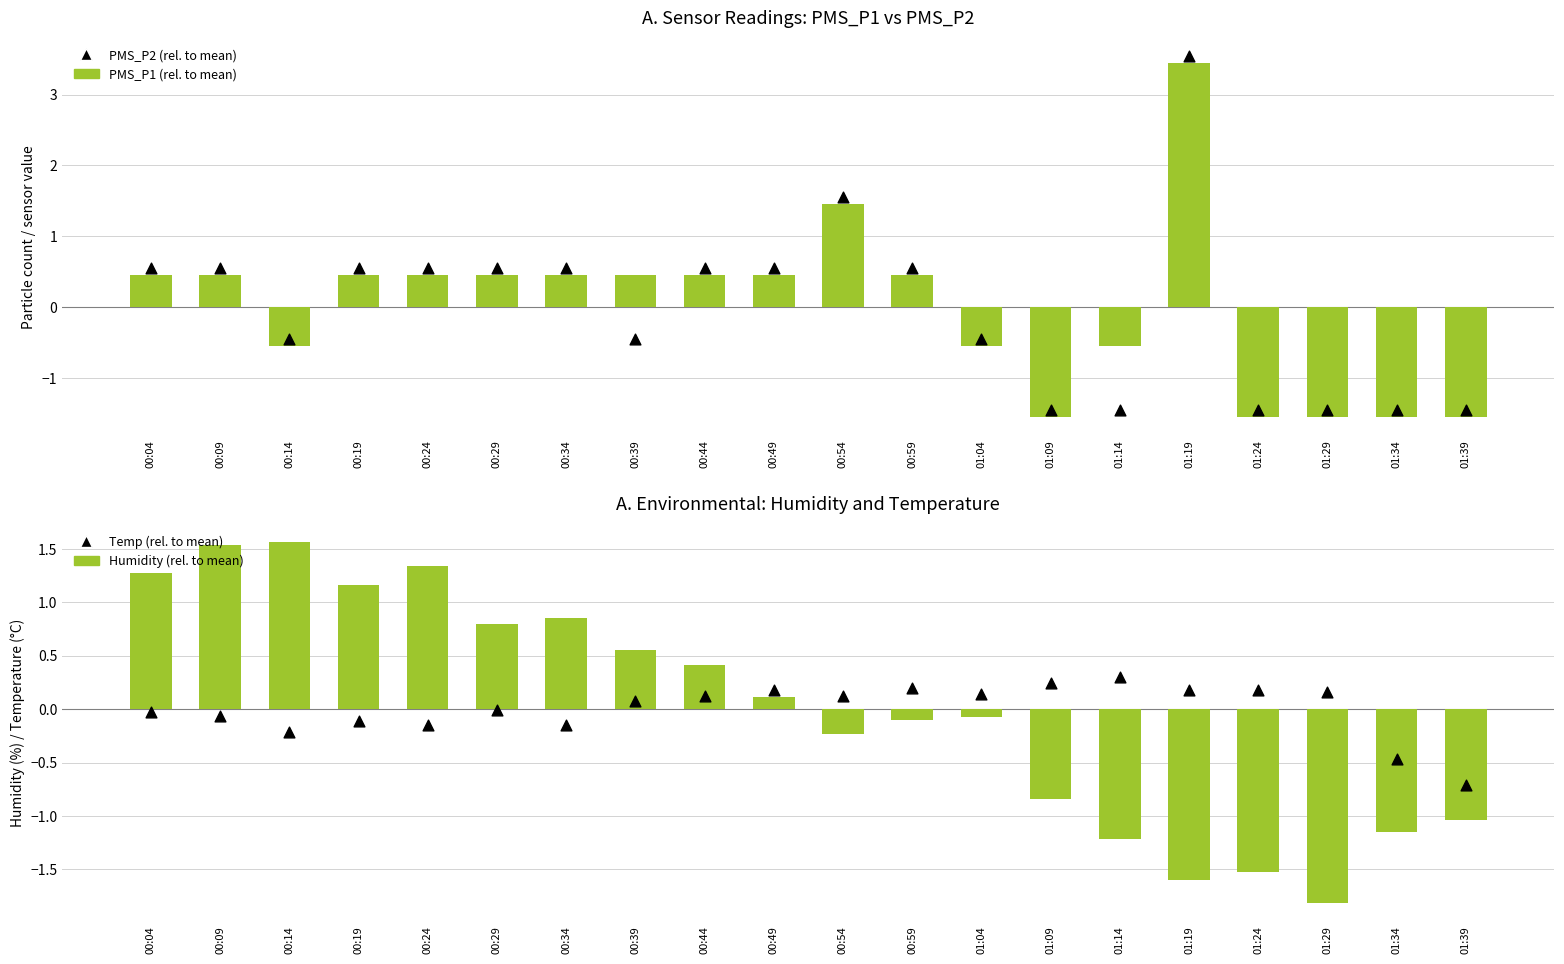

What are all the series names shown in the legend?

PMS_P1 (rel. to mean), PMS_P2 (rel. to mean), Humidity (rel. to mean), Temp (rel. to mean)